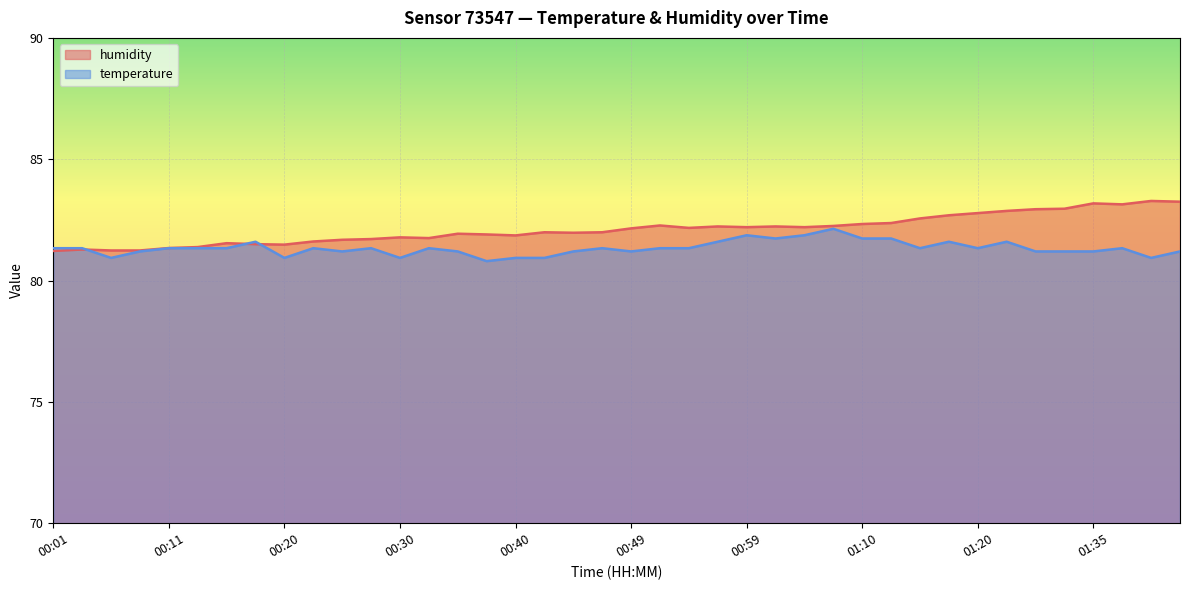

What position from the left is 01:28?

34